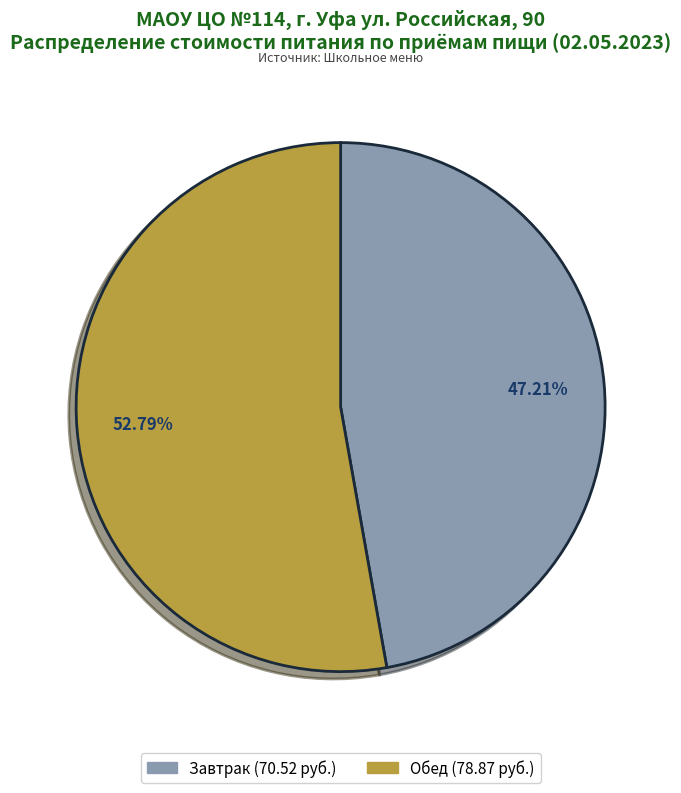

Rank the categories by value from lowest to highest.

Завтрак, Обед